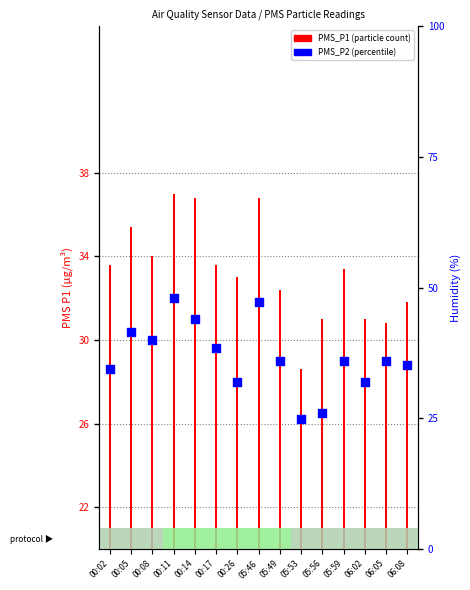

What is the change in value from 00:11 to 05:56?

-5.5